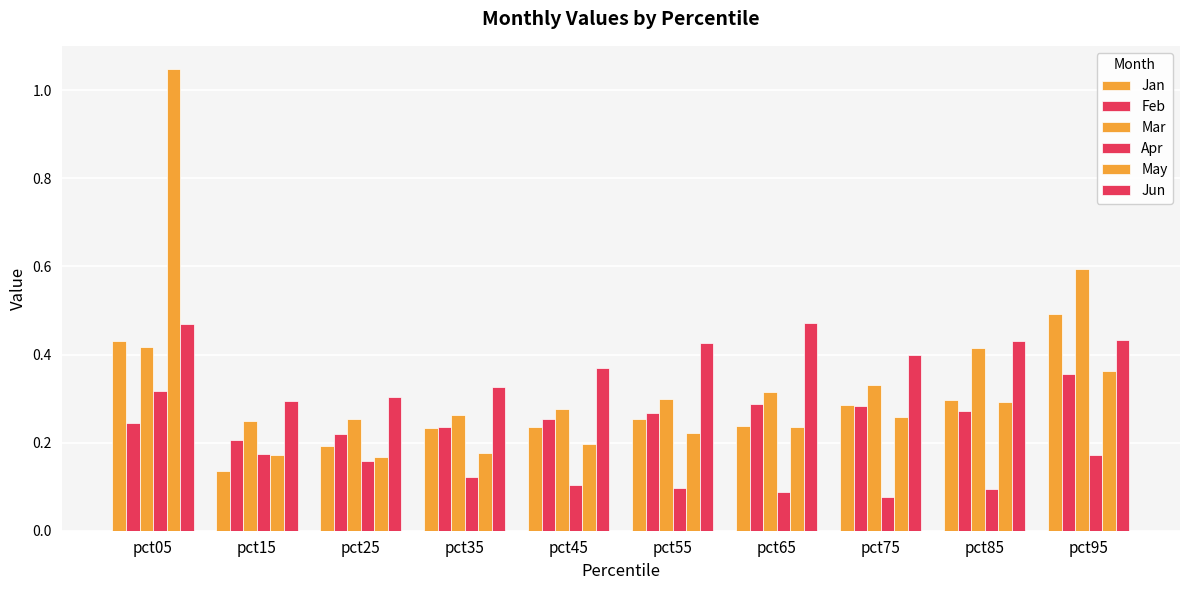

Rank the categories by Apr value from lowest to highest.

pct75, pct65, pct85, pct55, pct45, pct35, pct25, pct95, pct15, pct05